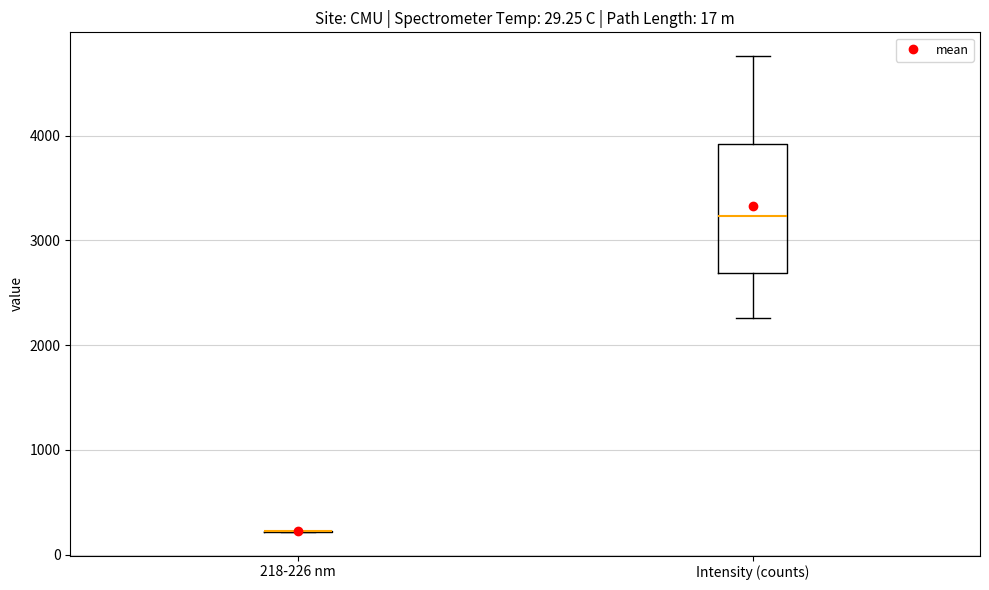

Which box is the tallest, from its lower edge to its upper edge?

Intensity (counts)